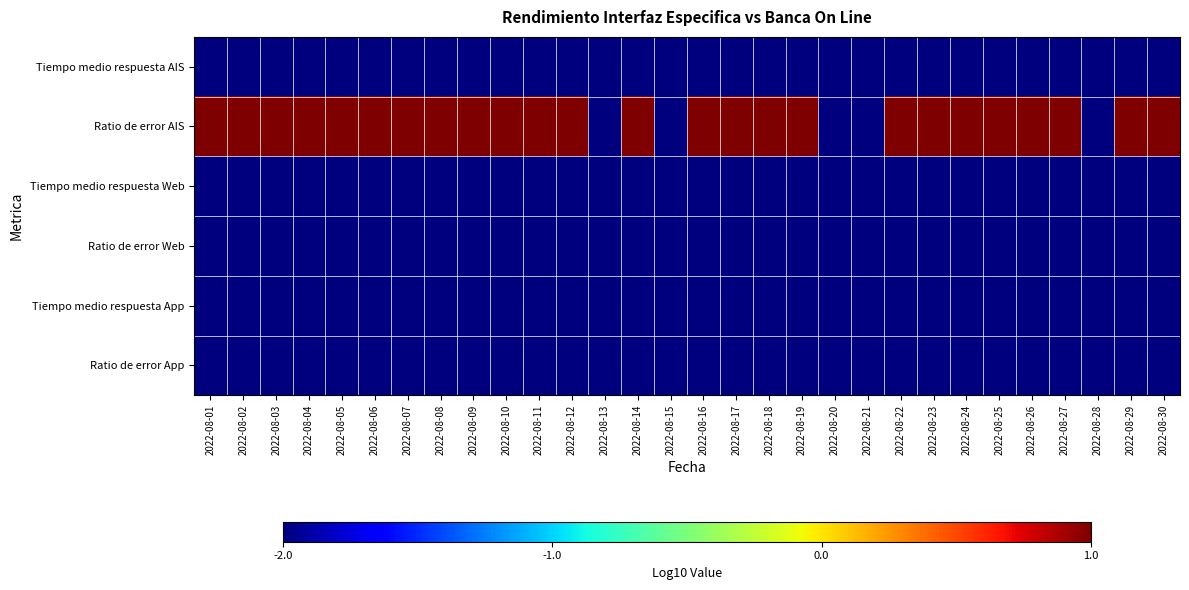

How many categories are shown in the chart?

30